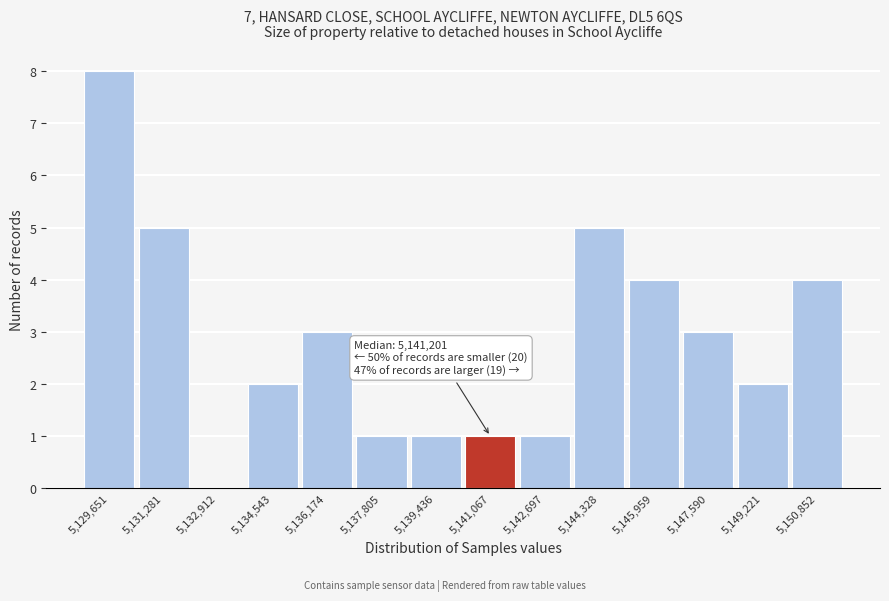

Reading left to right, what are all the values shown in this chart?

5,129,651=8	5,131,281=5	5,132,912=0	5,134,543=2	5,136,174=3	5,137,805=1	5,139,436=1	5,141,067=1	5,142,697=1	5,144,328=5	5,145,959=4	5,147,590=3	5,149,221=2	5,150,852=4